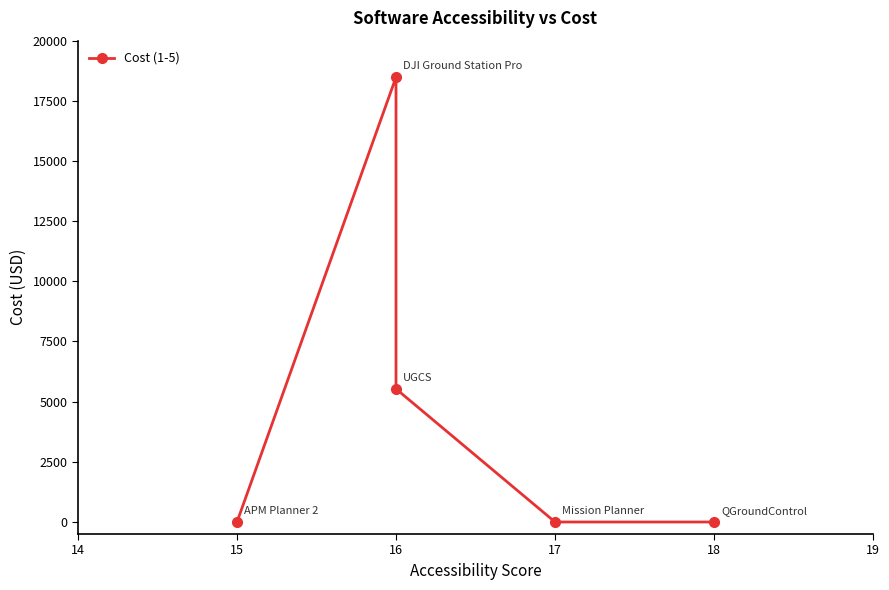

How many values are above zero?

2